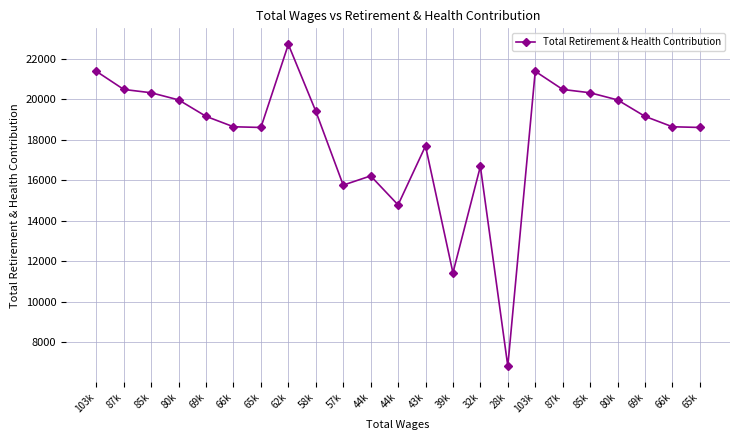

What is the ratio of the value at 85k to the value at 44k?

1.4